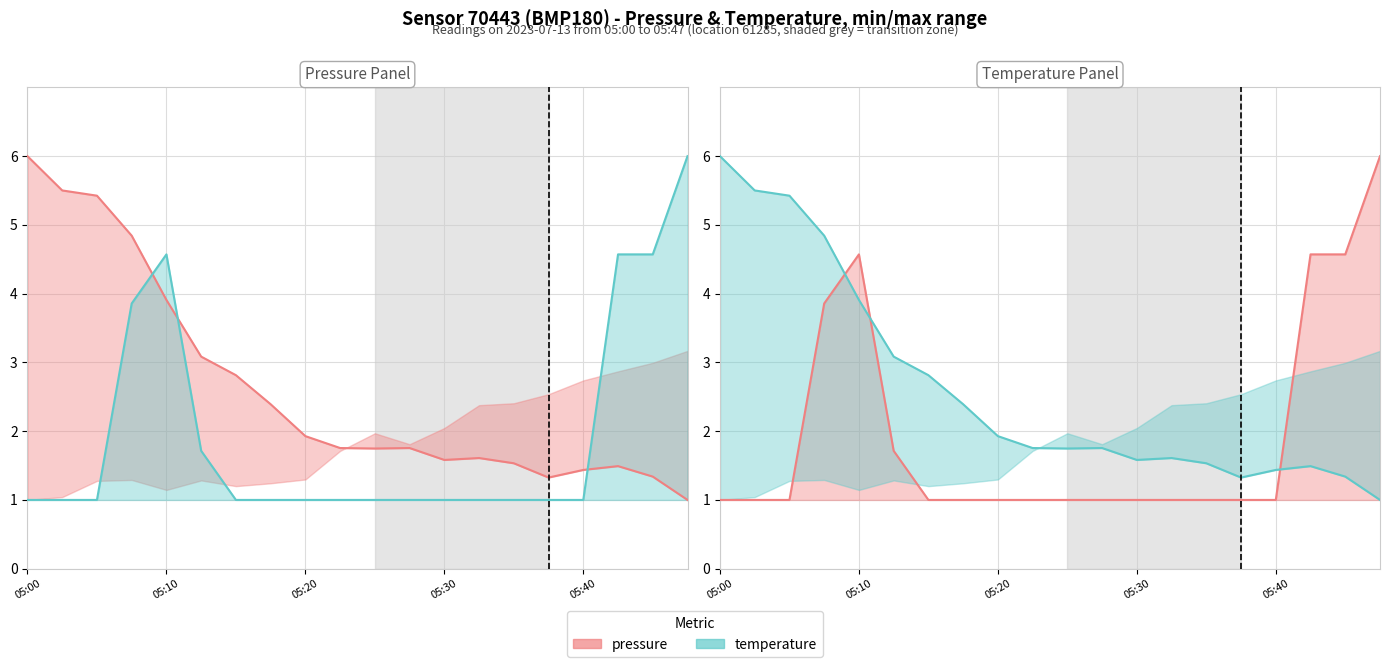

True or false: pressure has more than 1 interior local peaks.

False